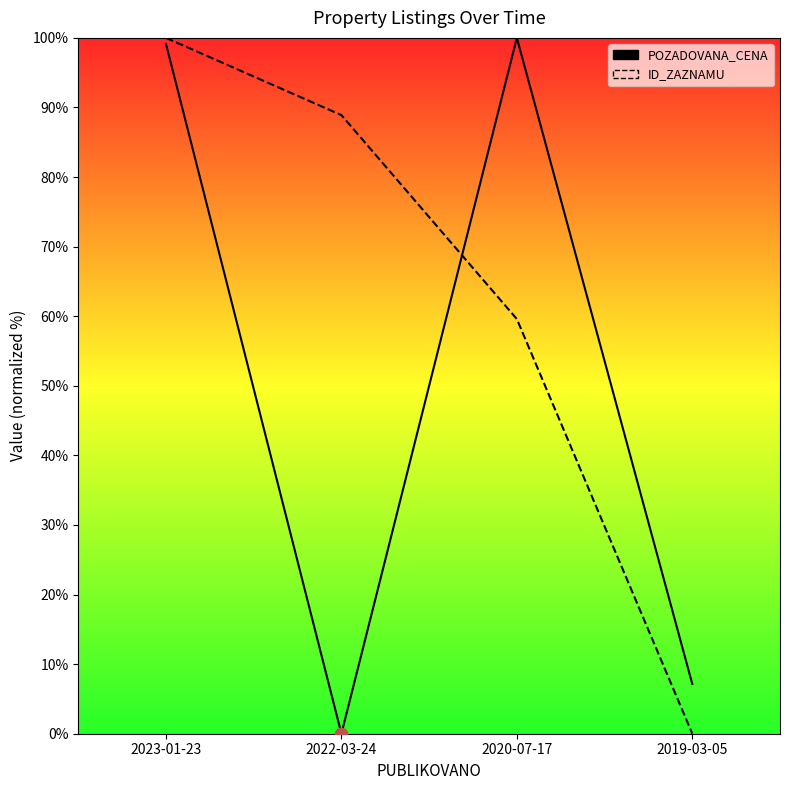

At how many categories does at least one series exceed 50?

3